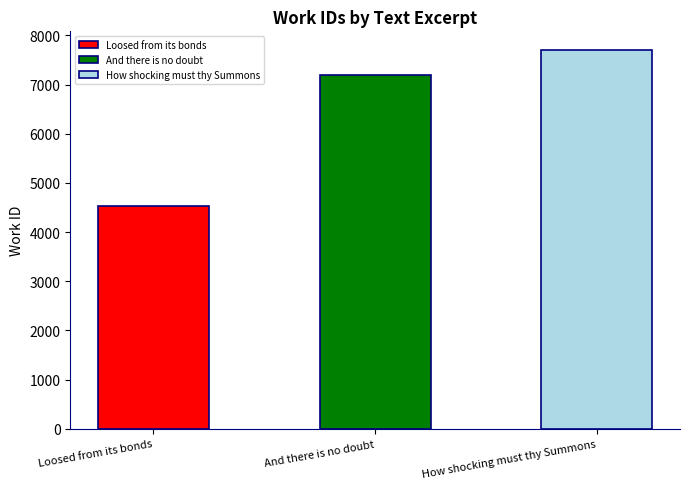

What is the difference between the maximum and minimum values?

3171